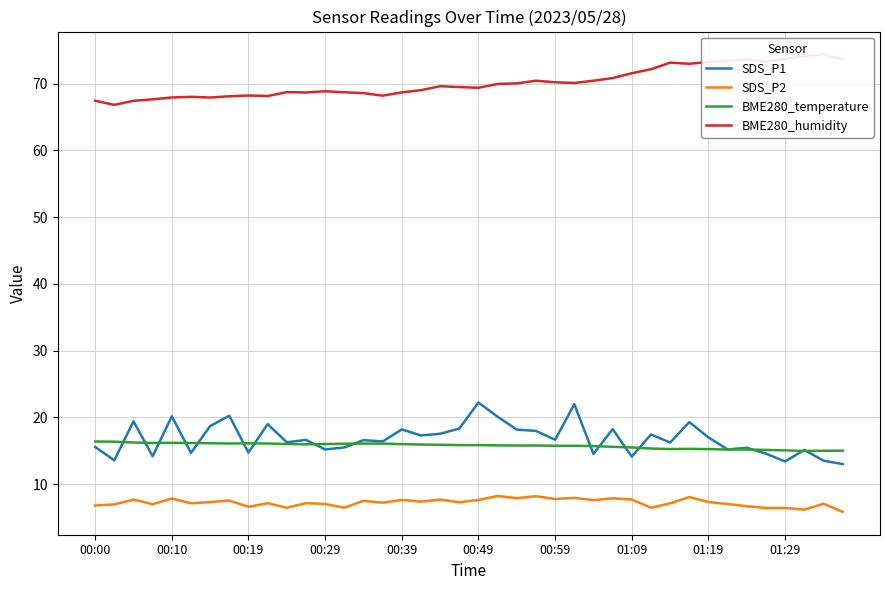

Reading left to right, what are all the values shown in this chart?

SDS_P1: 15.6	13.6	19.4	14.2	20.2	14.7	18.7	20.2	14.7	19.0	16.3	16.6	15.2	15.5	16.6	16.4	18.2	17.3	17.6	18.3	22.2	20.1	18.2	18.0	16.6	22.0	14.5	18.2	14.1	17.4	16.2	19.3	17.0	15.2	15.4	14.6	13.4	15.1	13.5	13.0
SDS_P2: 6.8	7.0	7.7	7.0	7.8	7.1	7.3	7.5	6.6	7.2	6.5	7.2	7.0	6.5	7.5	7.2	7.7	7.4	7.7	7.3	7.6	8.2	7.9	8.2	7.8	8.0	7.6	7.9	7.7	6.5	7.1	8.1	7.3	7.0	6.7	6.4	6.4	6.2	7.1	5.8
BME280_temperature: 16.4	16.4	16.2	16.2	16.2	16.2	16.1	16.1	16.1	16.1	16.0	16.0	16.0	16.1	16.1	16.1	16.0	15.9	15.9	15.8	15.8	15.8	15.8	15.8	15.8	15.8	15.7	15.6	15.5	15.3	15.3	15.3	15.2	15.2	15.2	15.1	15.1	15.0	15.0	15.0
BME280_humidity: 67.5	66.8	67.4	67.7	67.9	68.0	67.9	68.1	68.2	68.2	68.7	68.7	68.9	68.7	68.6	68.2	68.7	69.0	69.6	69.5	69.4	70.0	70.0	70.5	70.2	70.1	70.5	70.8	71.6	72.2	73.2	73.0	73.2	73.4	73.6	73.3	73.7	74.1	74.4	73.6